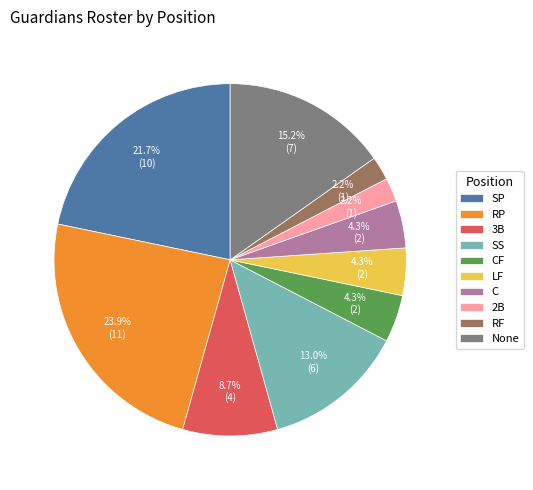

What is the ratio of the value at RF to the value at CF?

0.5